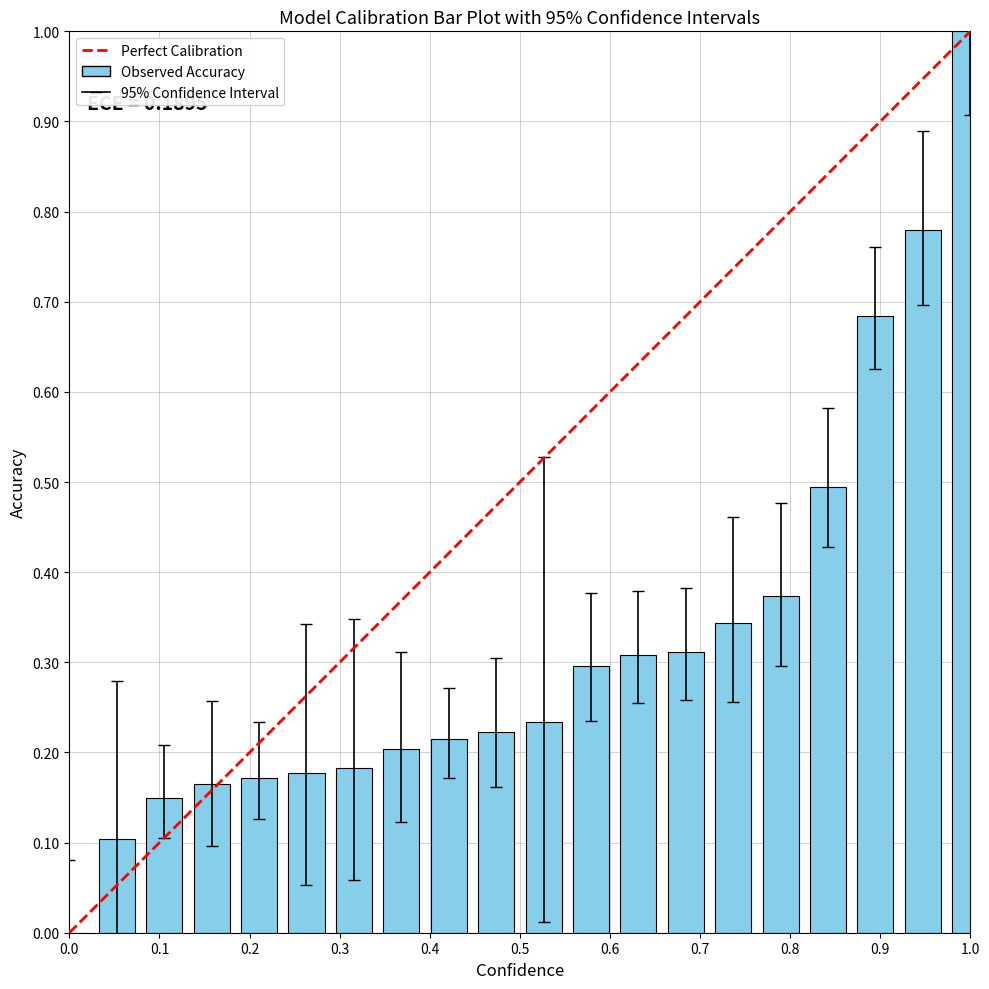

What is the sum of all values?

6.4